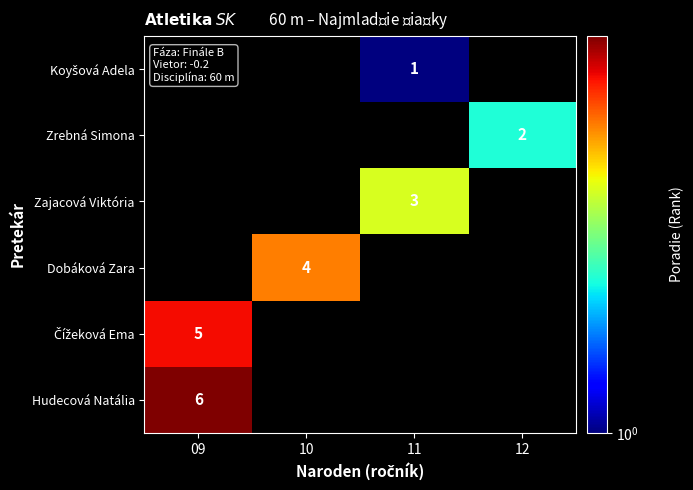

At which category does the chart reach its minimum across all series?

11